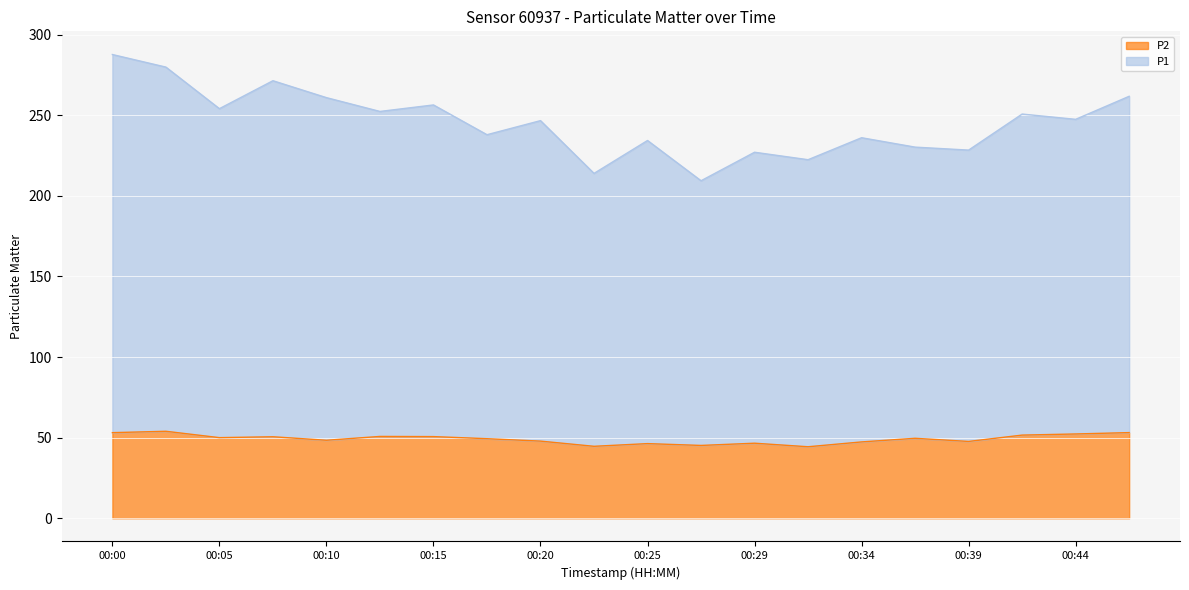

What are all the series names shown in the legend?

P2, P1